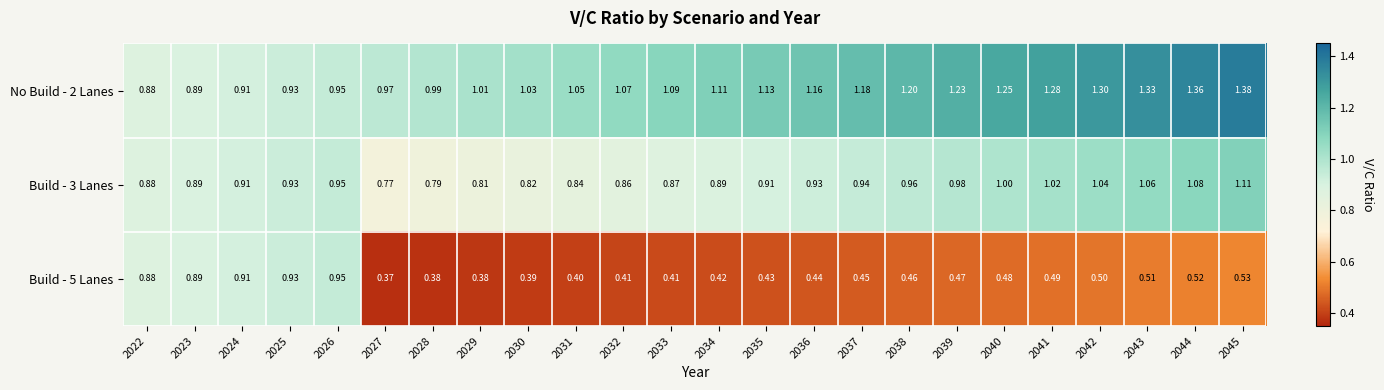

Is the value of Build - 5 Lanes at 2022 greater than the value of Build - 3 Lanes at 2032?

Yes